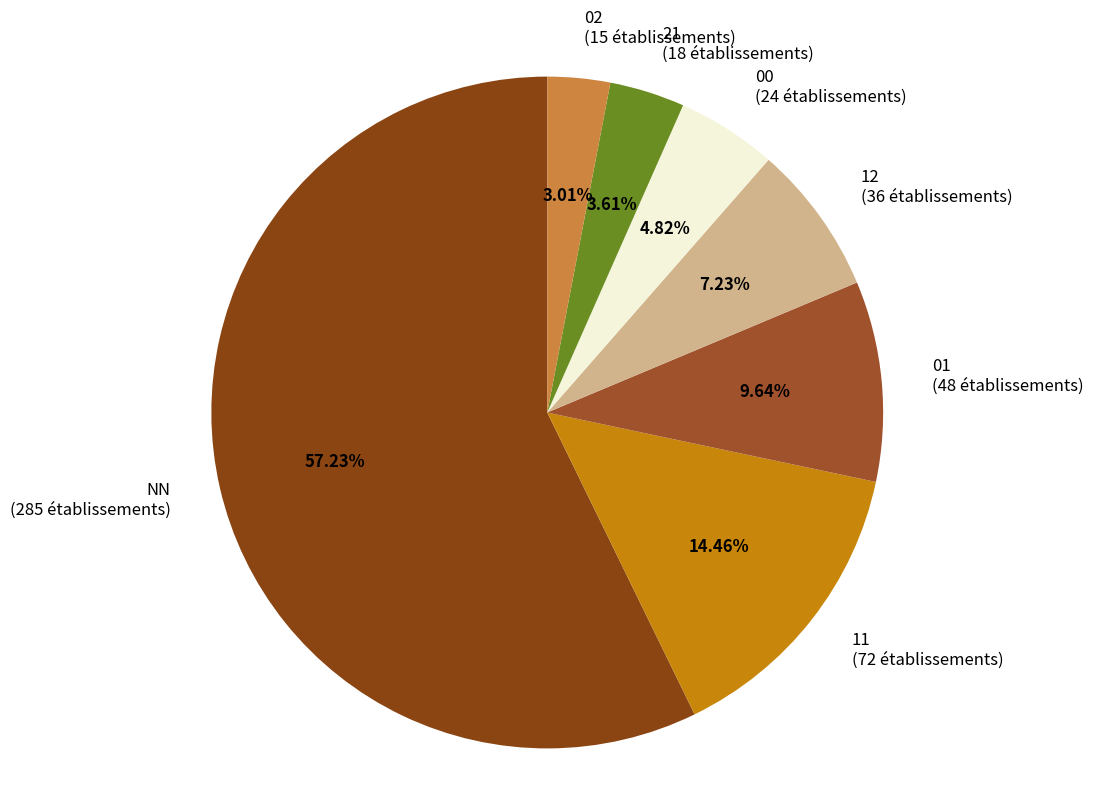

What is the ratio of the value at 21 to the value at NN?

0.1